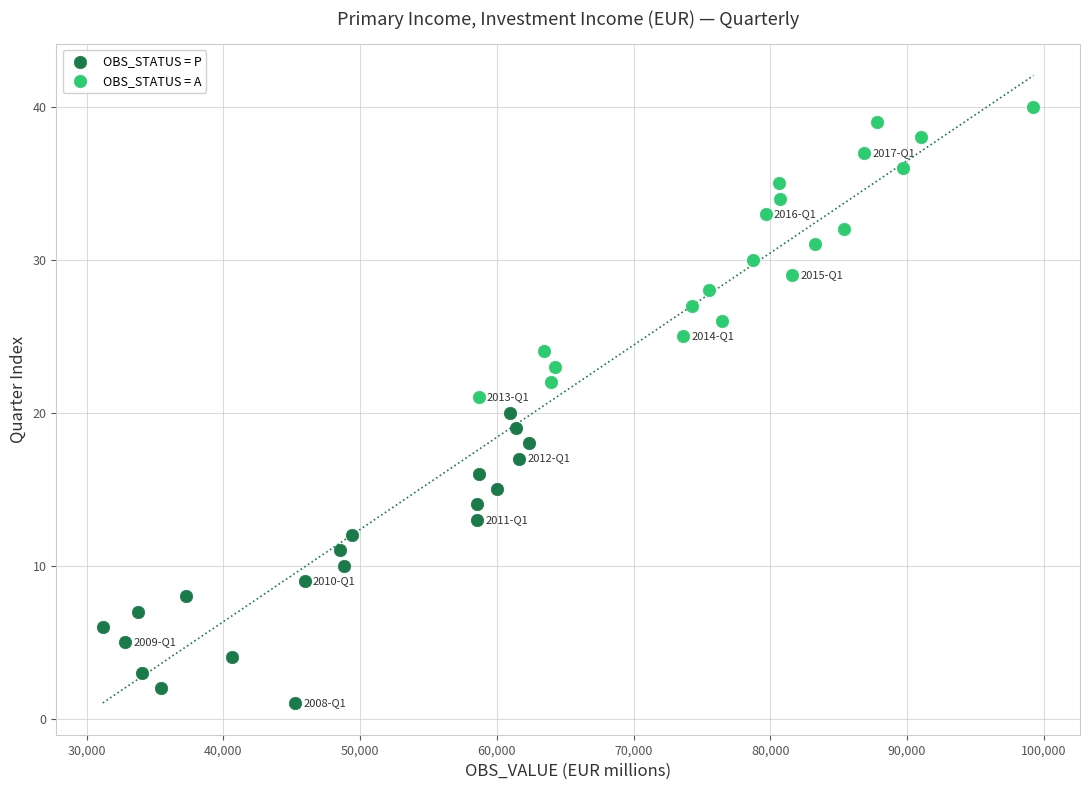

Which series reaches the maximum Y coordinate?

OBS_STATUS = A